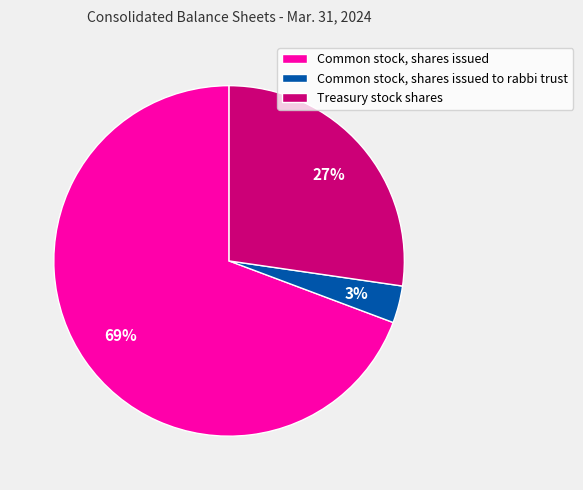

To the nearest percent, what is the average slice percentage?

33%